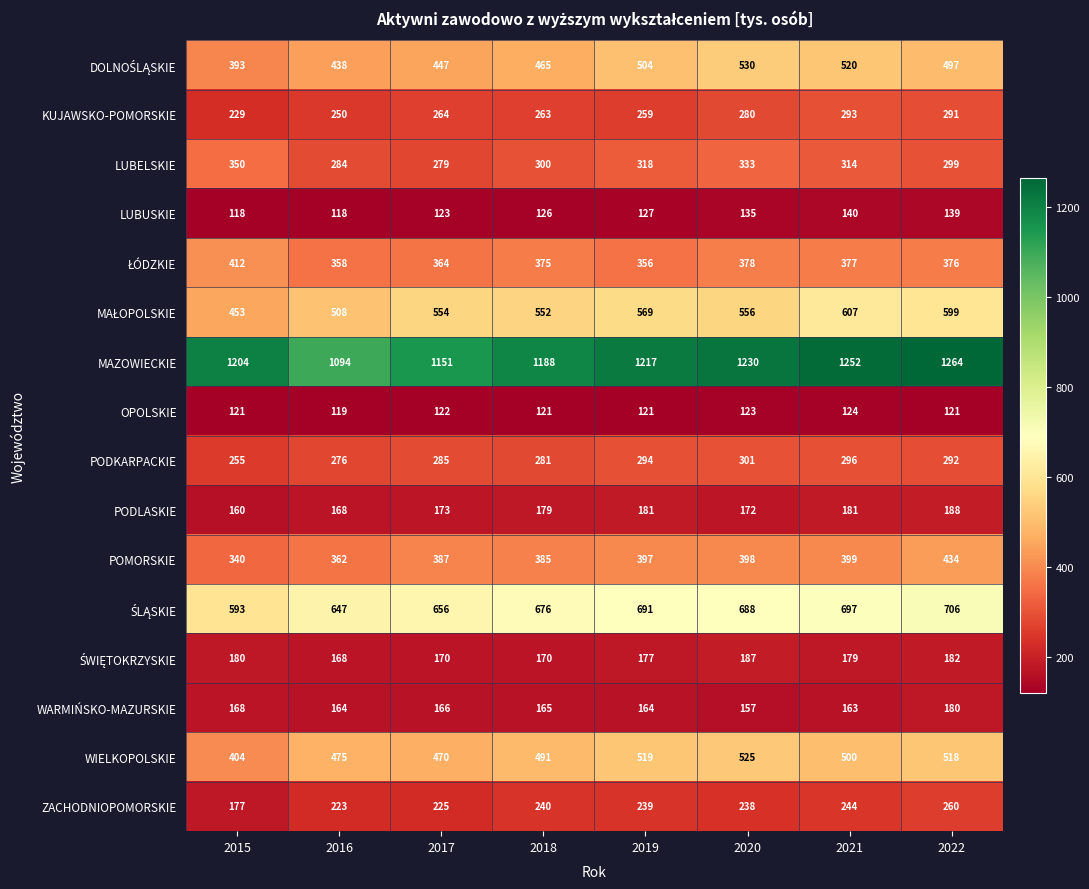

At which label is POMORSKIE closest to 387?

2017